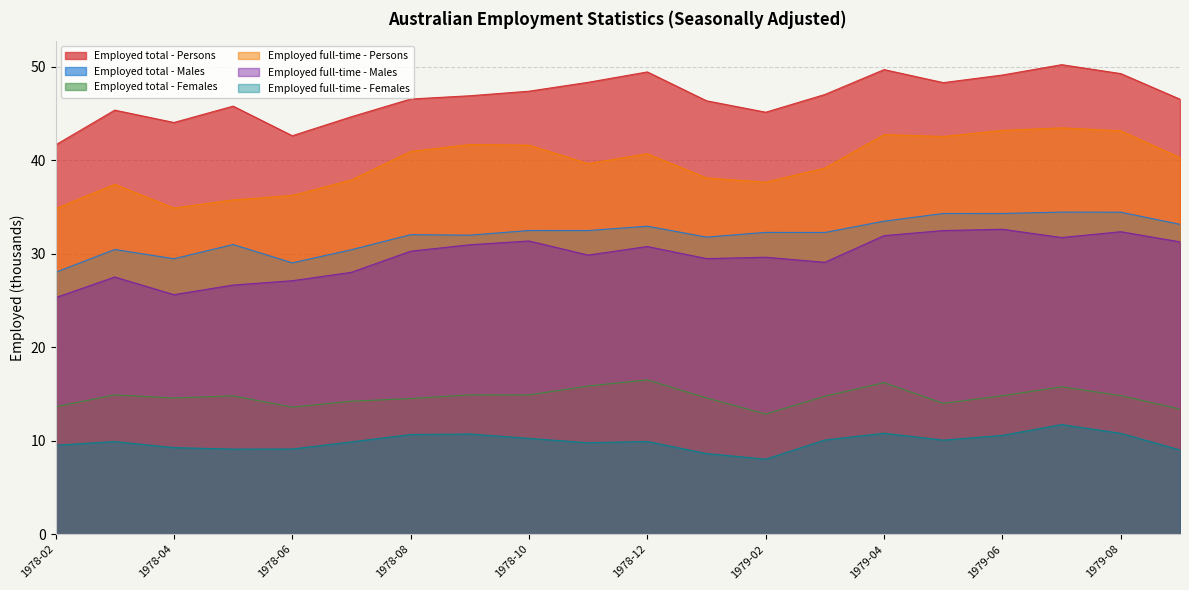

What is the spread (max minus min) of values at 1978-07?

34.8